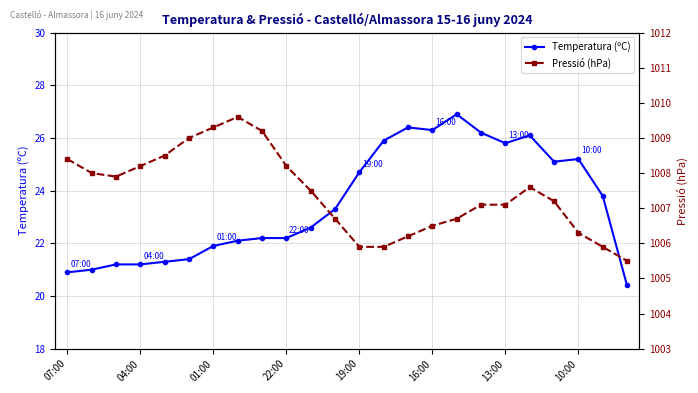

True or false: Temperatura (ºC) has a value of 37.9 at 16:00.

False